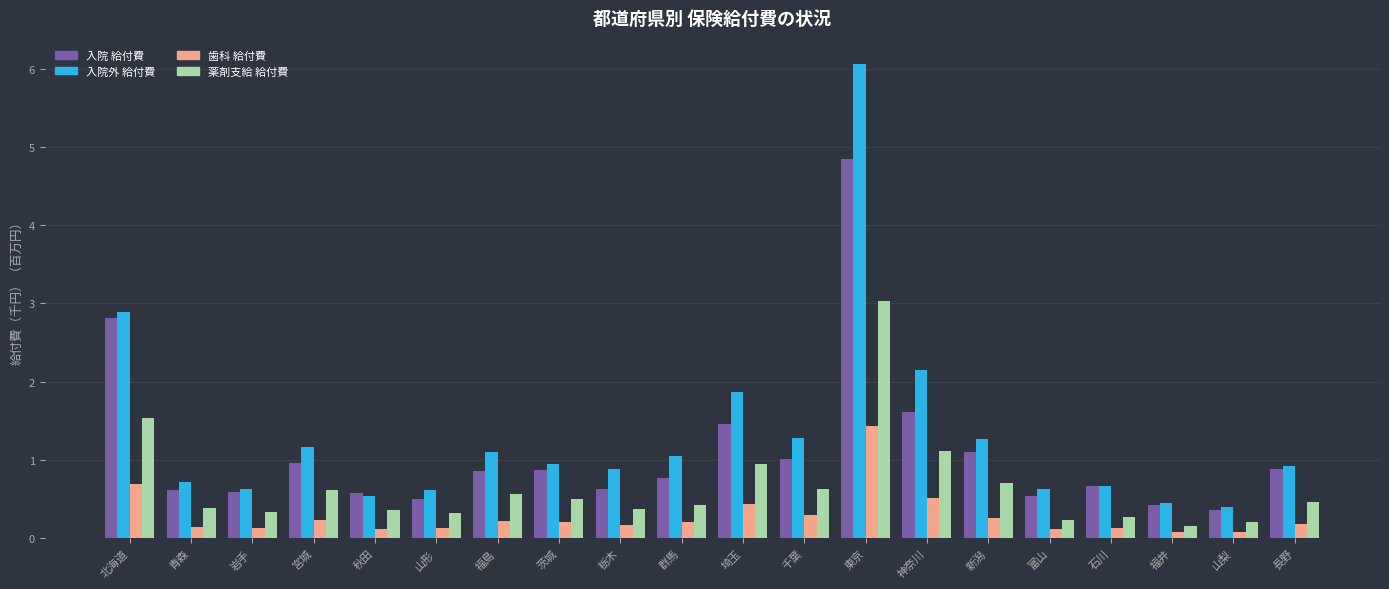

What is the spread (max minus min) of values at 神奈川?

1.6